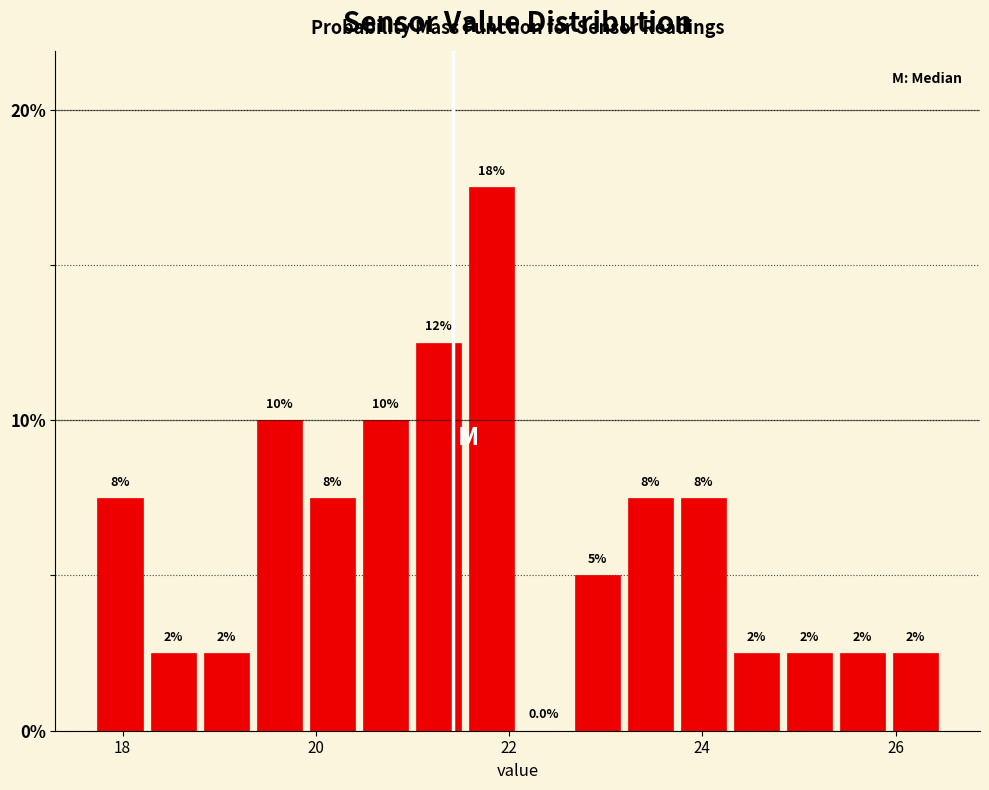

Around what value on the x-axis is the tallest bar? Give the approximate position of its centre, as read against the axis.

21.8